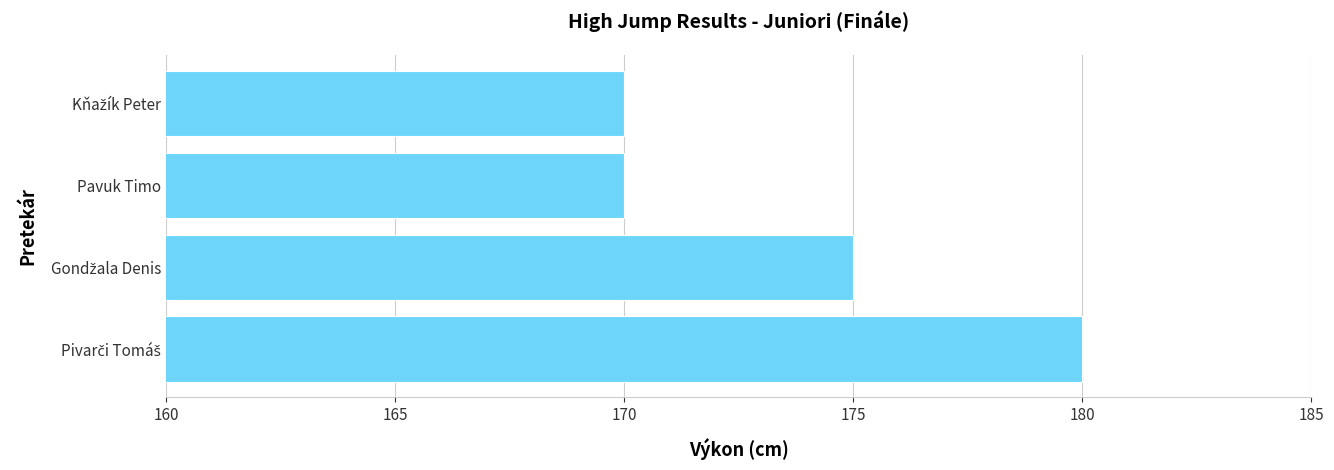

Reading bottom to top, extract all data points from this chart.

180	175	170	170